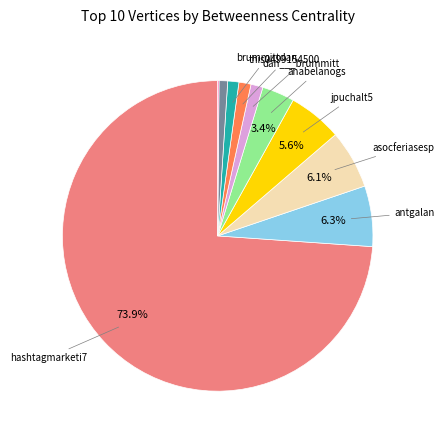

Is there a majority slice in this chart?

Yes